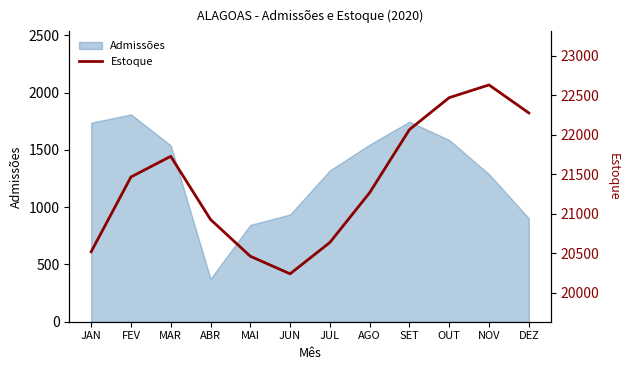

Which category has the highest value in the Admissões series?

FEV